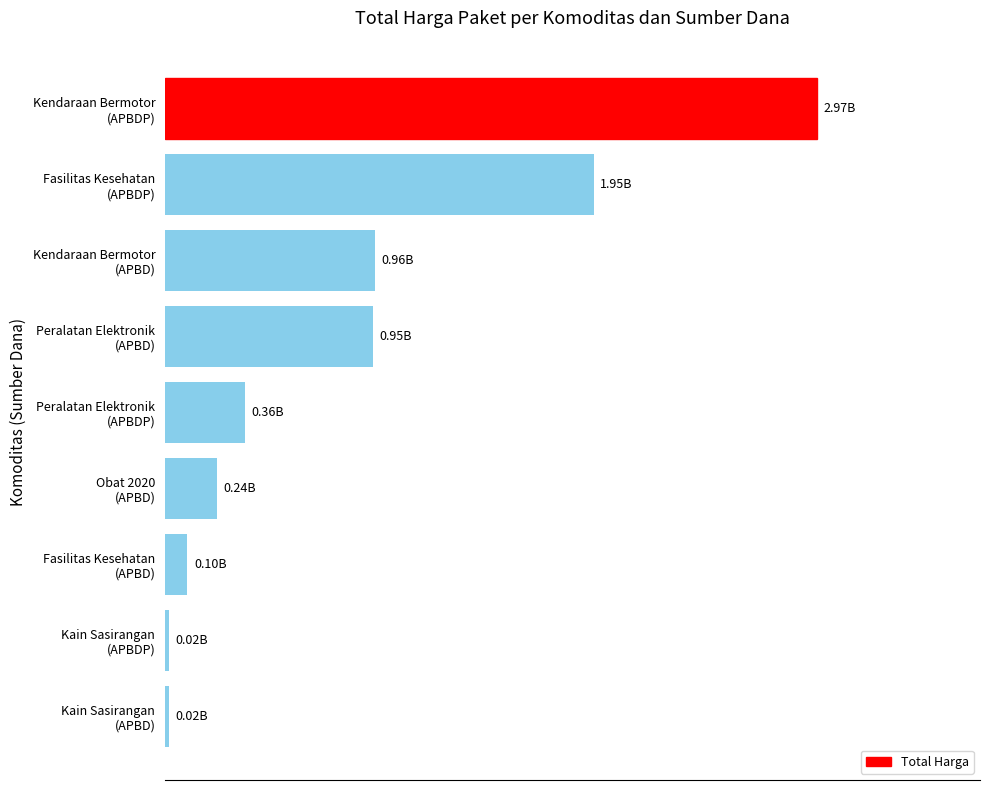

Are the bars horizontal?

Yes